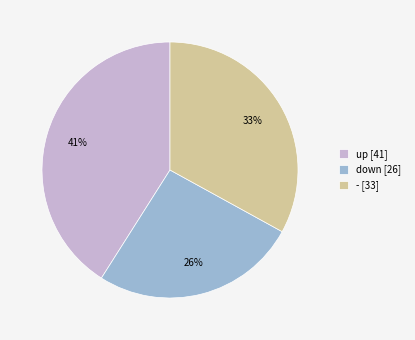

Combined, do up and - account for over 50%?

Yes